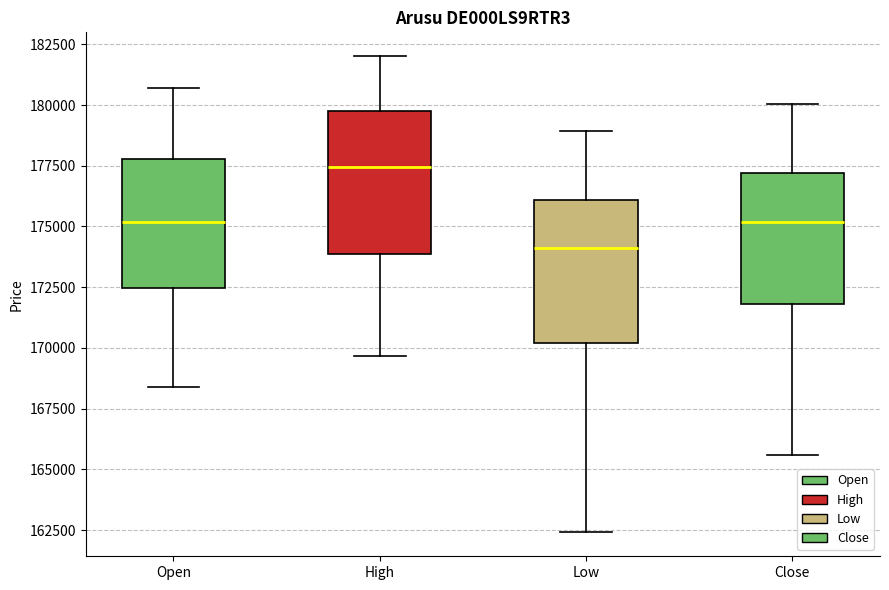

Reading left to right, read every box against the y-axis: the position of its median line, the range the box covers, and the ends of its whiskers. The values are not printed on the chart, so give them approximately, as read against the axis.

Open: median 175000, box 172500 to 178000, whiskers 168500 to 180500
High: median 177500, box 174000 to 179500, whiskers 169500 to 182000
Low: median 174000, box 170000 to 176000, whiskers 162500 to 179000
Close: median 175000, box 172000 to 177000, whiskers 165500 to 180000